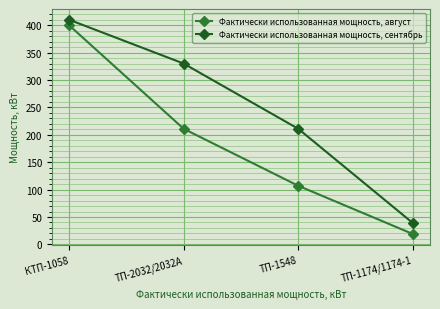

What is the total value across all series at ТП-1548?

318